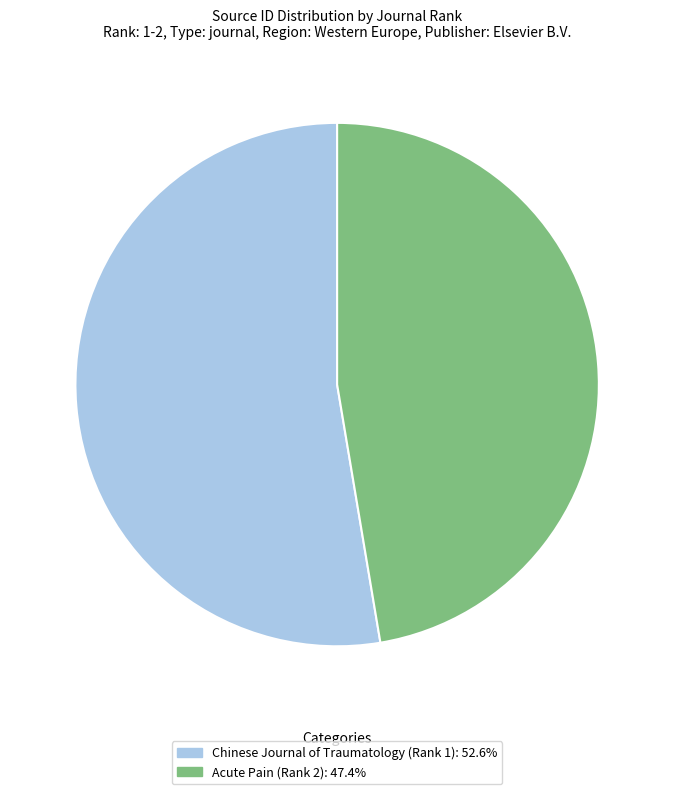

Which category has the biggest portion of the pie?

Chinese Journal of Traumatology (Rank 1)